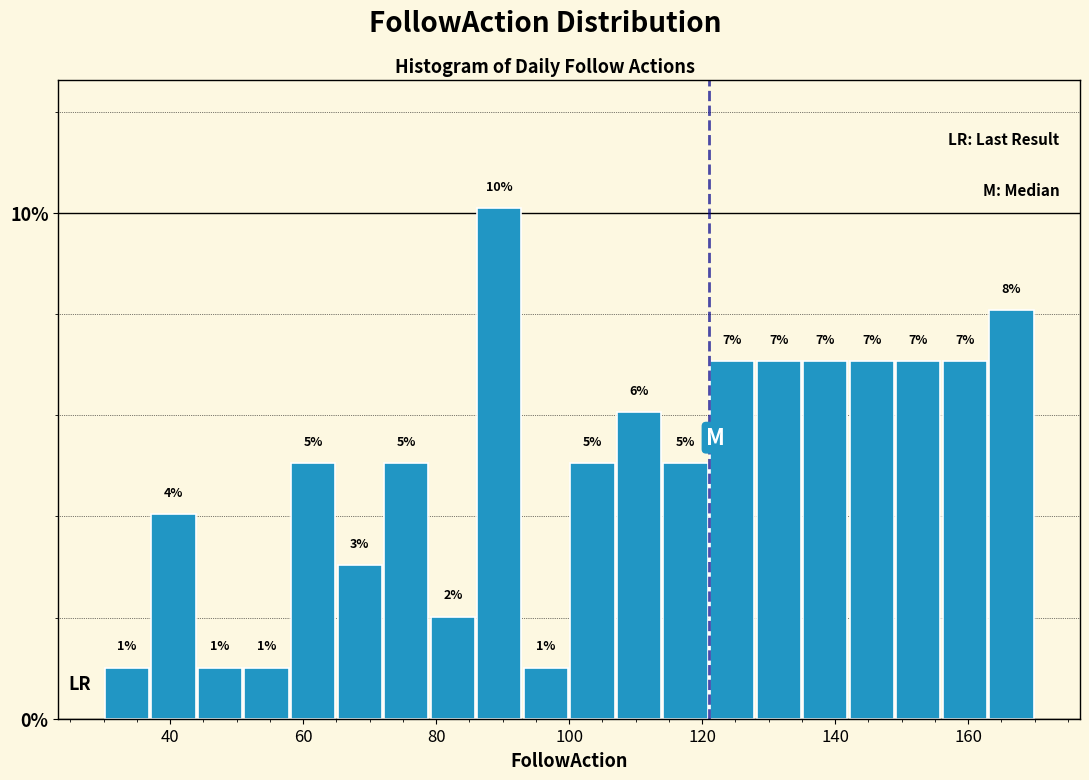

Around what value on the x-axis is the tallest bar? Give the approximate position of its centre, as read against the axis.

90